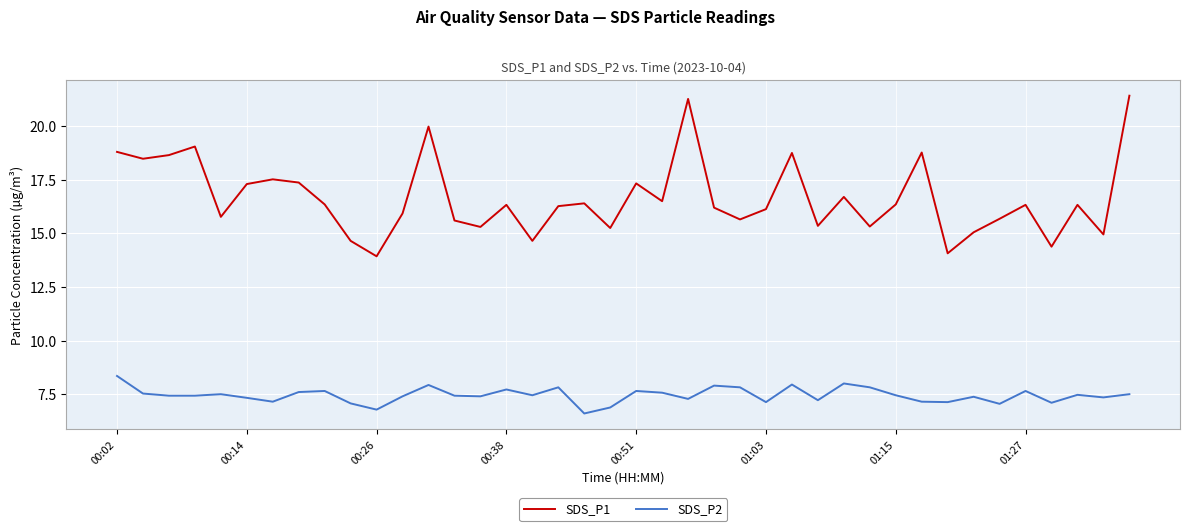

Which series has the largest total across all categories?

SDS_P1